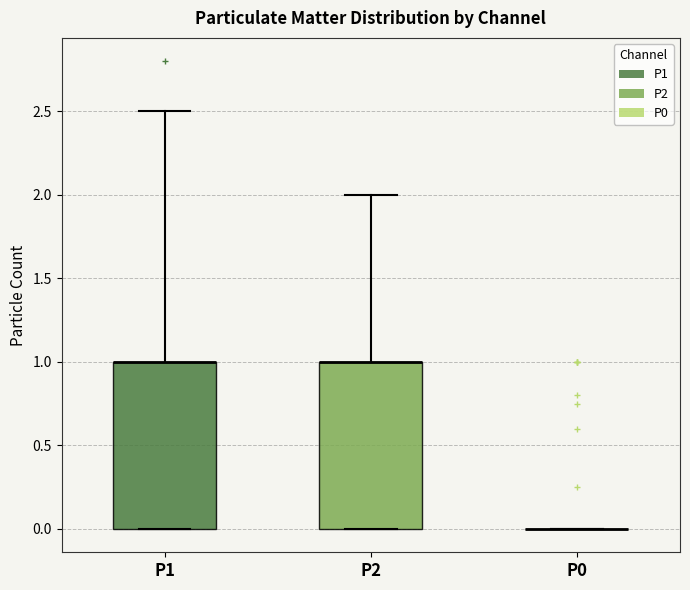

Reading left to right, read every box against the y-axis: the position of its median line, the range the box covers, and the ends of its whiskers. The values are not printed on the chart, so give them approximately, as read against the axis.

P1: median 1.0 (drawn on the box's upper edge), box 0.0 to 1.0, whiskers 0.0 to 2.5
P2: median 1.0 (drawn on the box's upper edge), box 0.0 to 1.0, whiskers 0.0 to 2.0
P0: box collapsed to a line at 0.0, whiskers 0.0 to 0.0